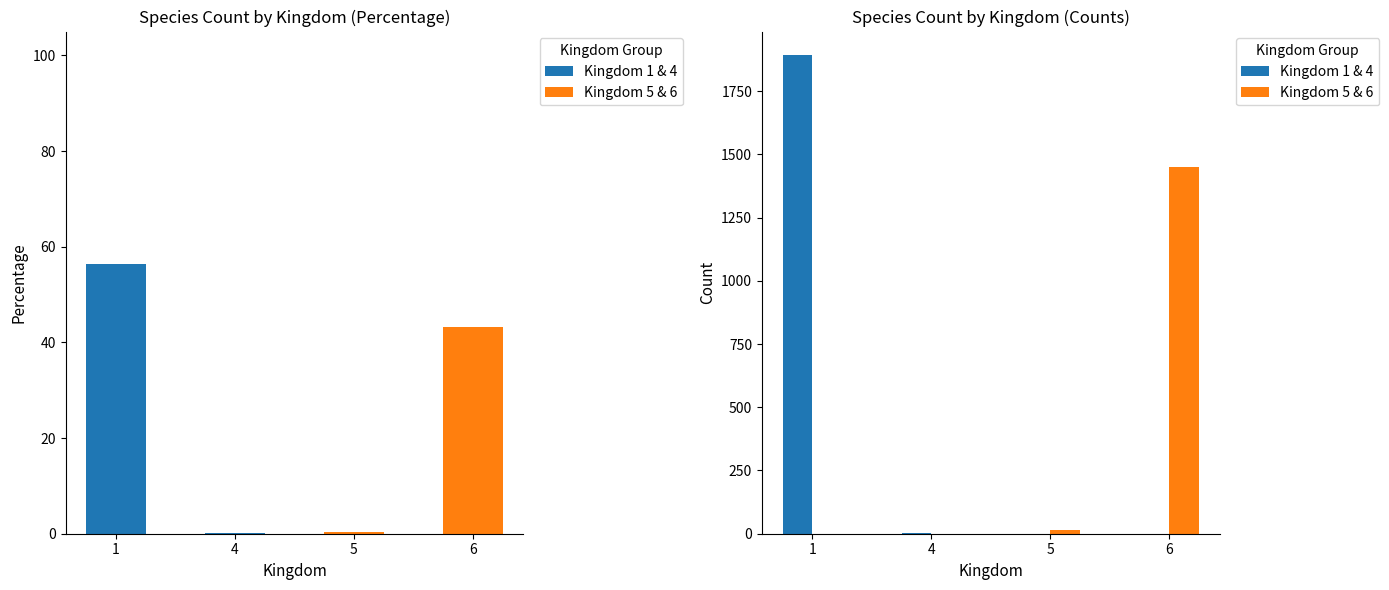

Rank the series at 4 from lowest to highest value.

Kingdom 5 & 6, Kingdom 1 & 4